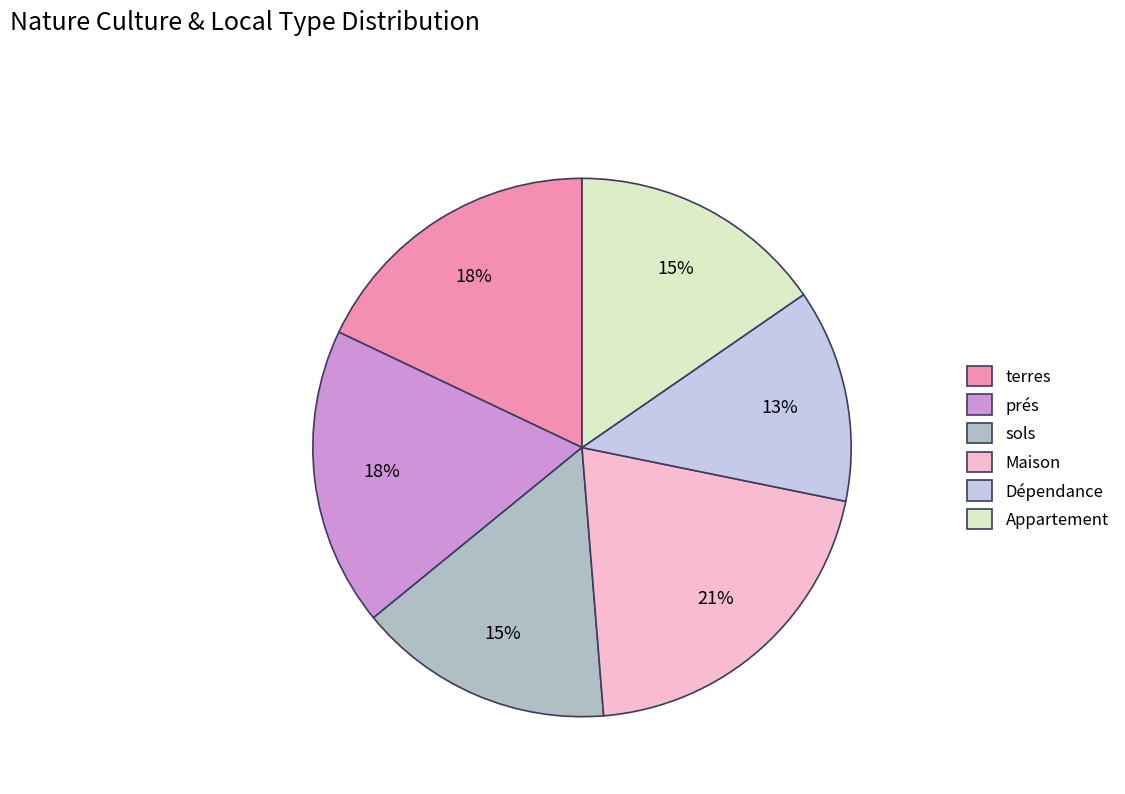

Does any single category account for the majority?

No